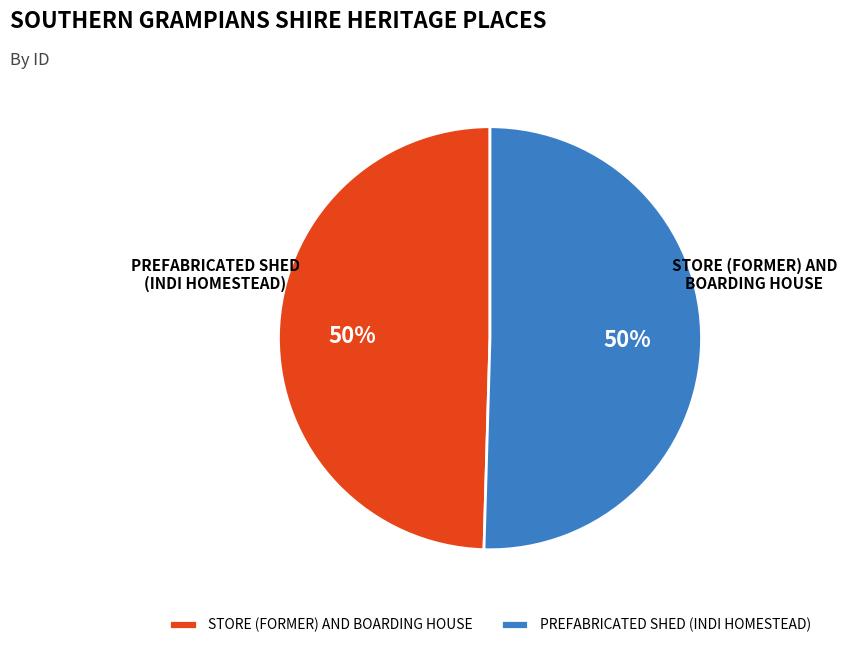

How many segments does this pie chart have?

2